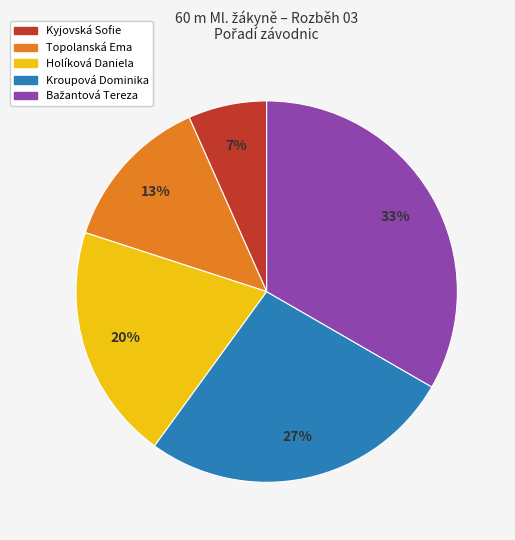

True or false: Topolanská Ema accounts for 27% of the total.

False